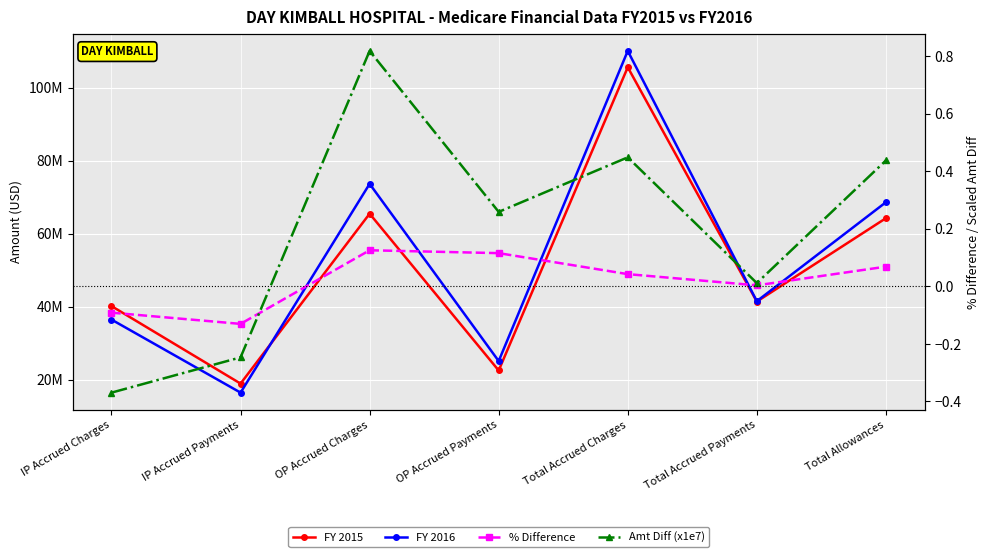

Which has a higher value, Total Allowances or Total Accrued Charges?

Total Accrued Charges